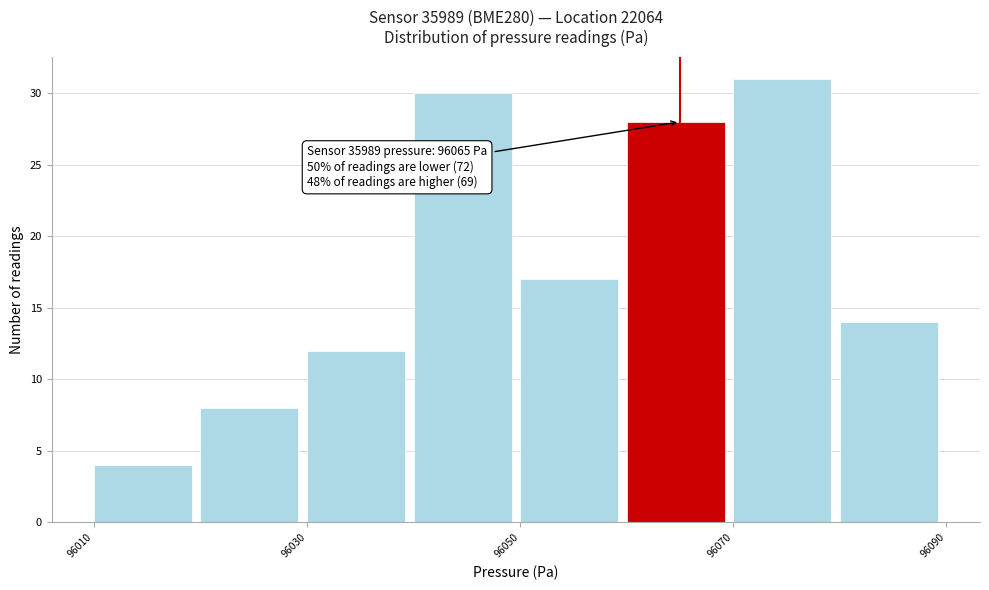

Over which range of the x-axis is the bar tallest?

96070 to 96080